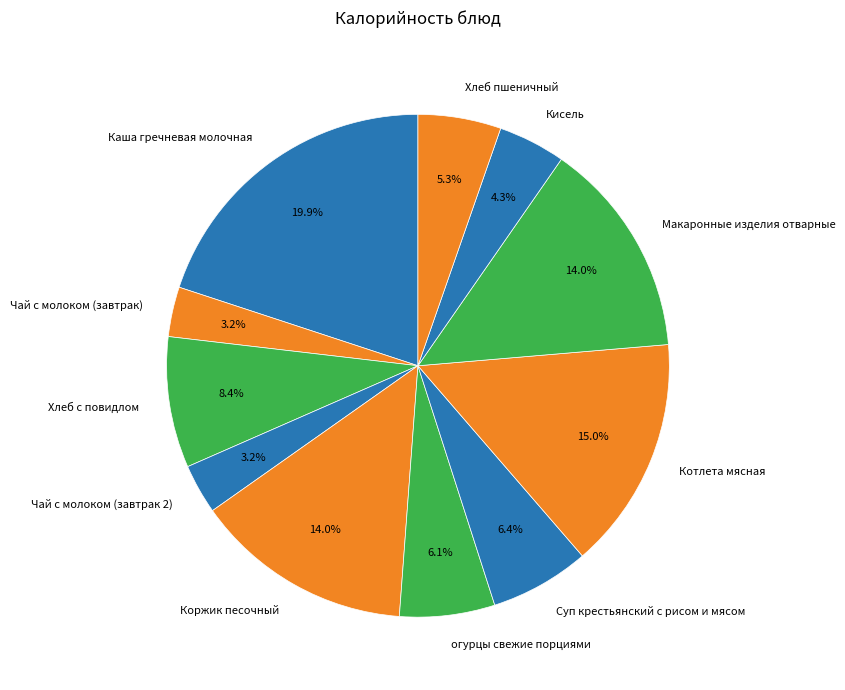

What is the largest slice in the pie chart?

Каша гречневая молочная